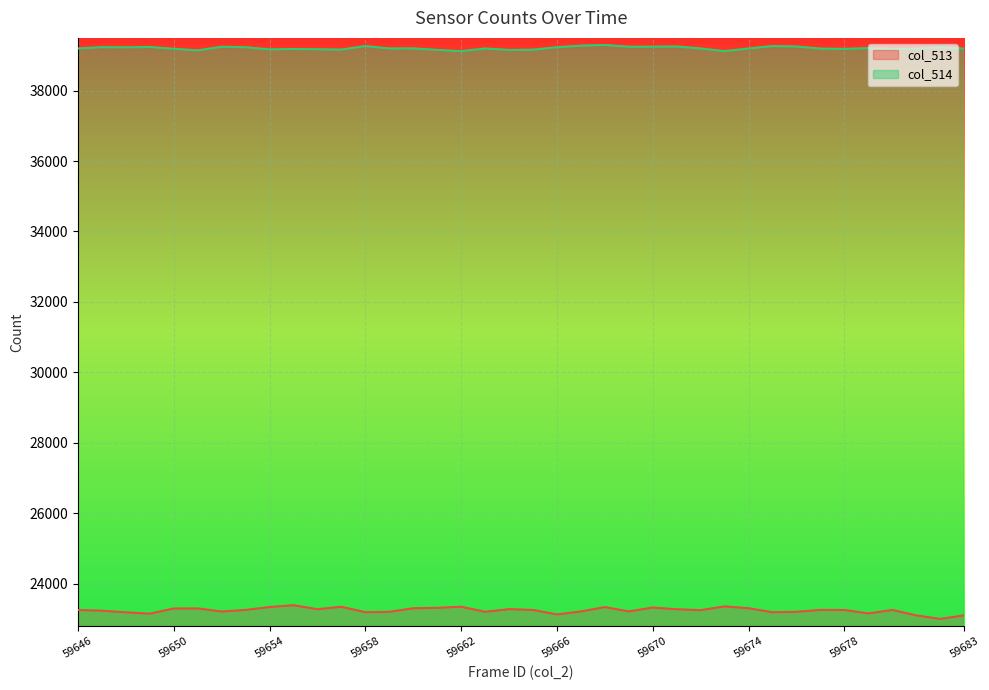

True or false: col_513 has more than 0 points higher than both neighbors.

True